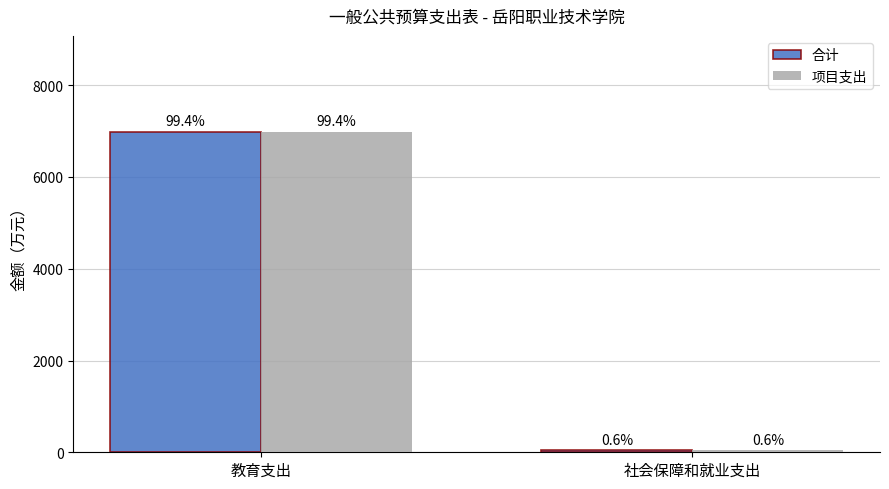

What are all the series names shown in the legend?

合计, 项目支出